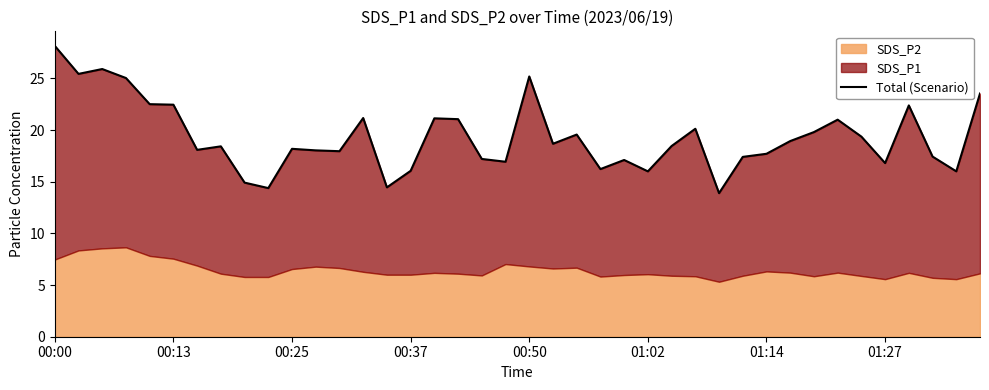

Which has a higher value, 37 or 00:00?

00:00